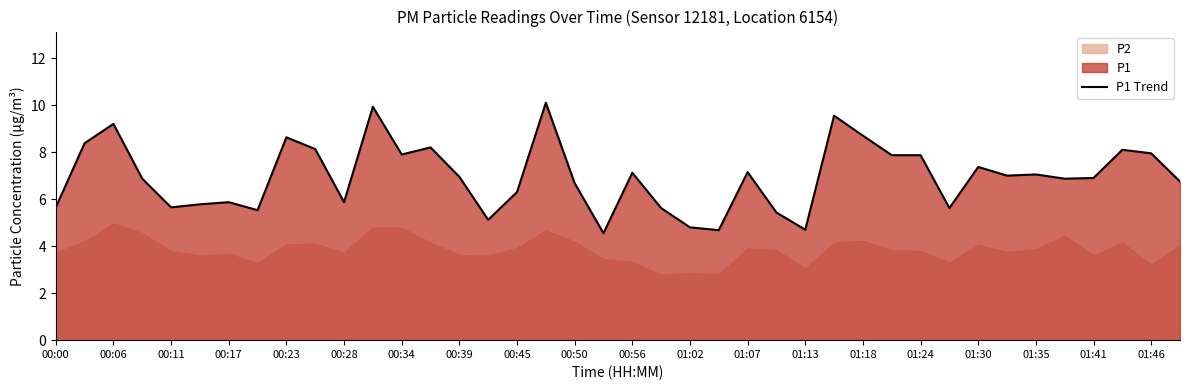

The value of P1 Trend at 00:45 is 6.3. True or false?

True